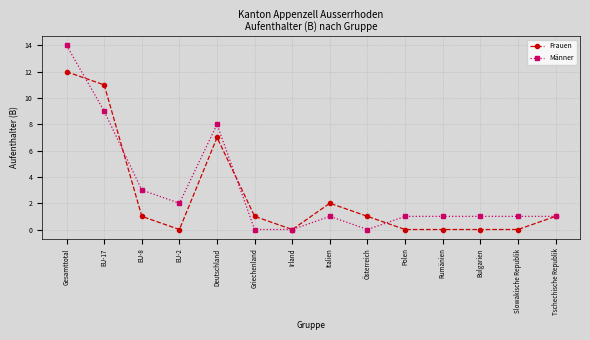

Which series has the widest spread of values?

Männer